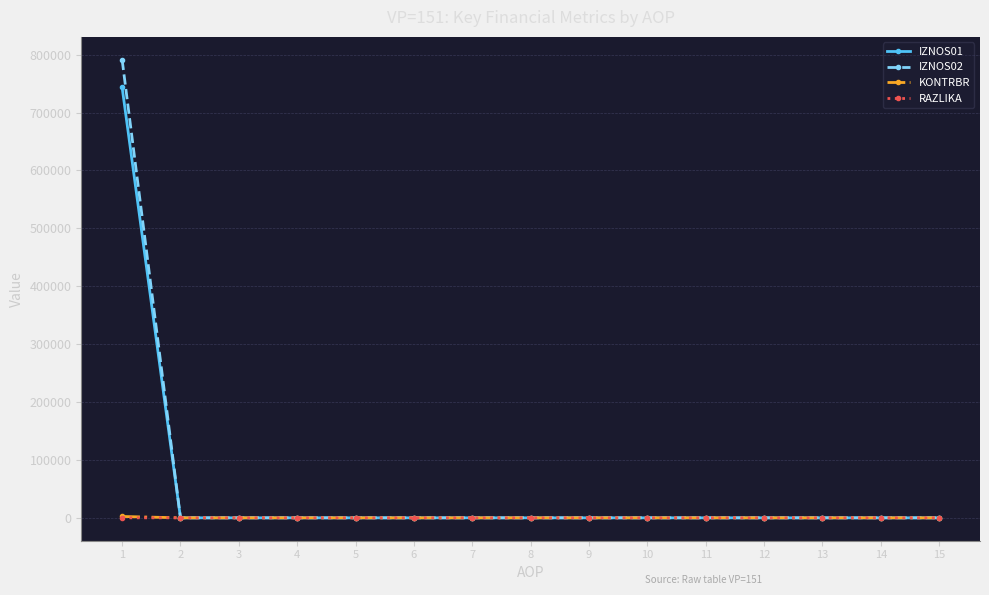

Which series has the widest spread of values?

IZNOS02